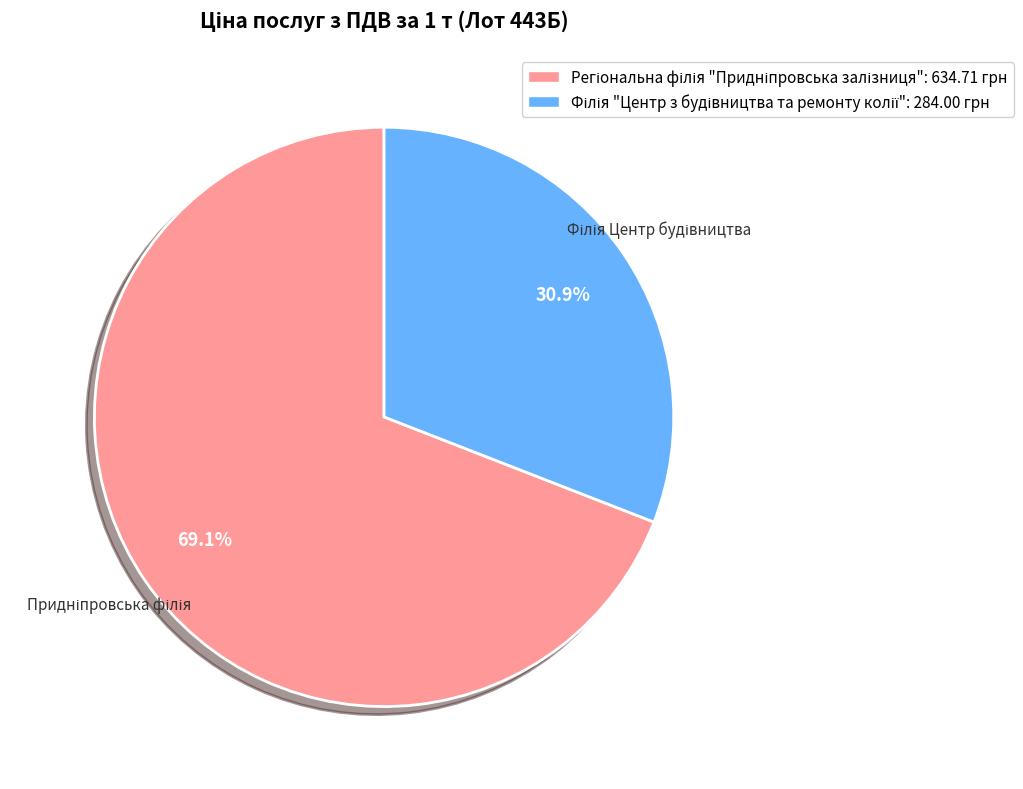

Is there a majority slice in this chart?

Yes